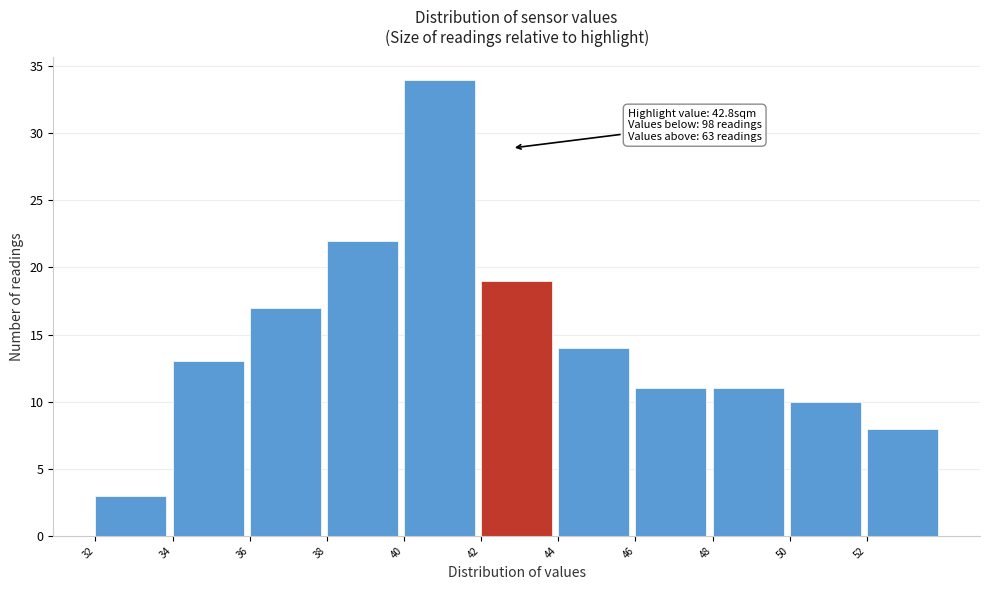

Over which range of the x-axis is the bar tallest?

40 to 42